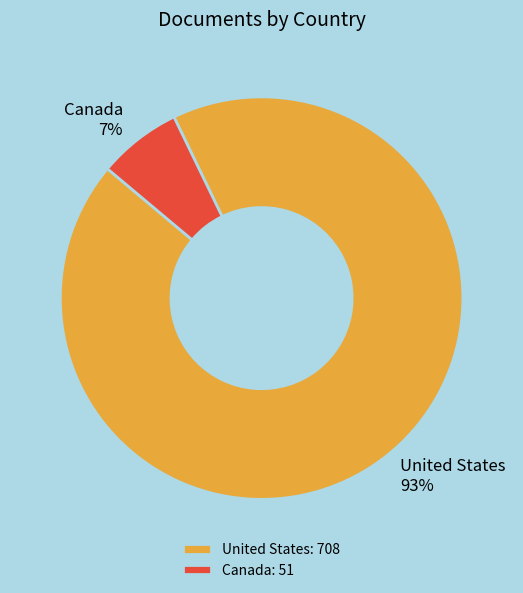

True or false: Canada accounts for 13% of the total.

False